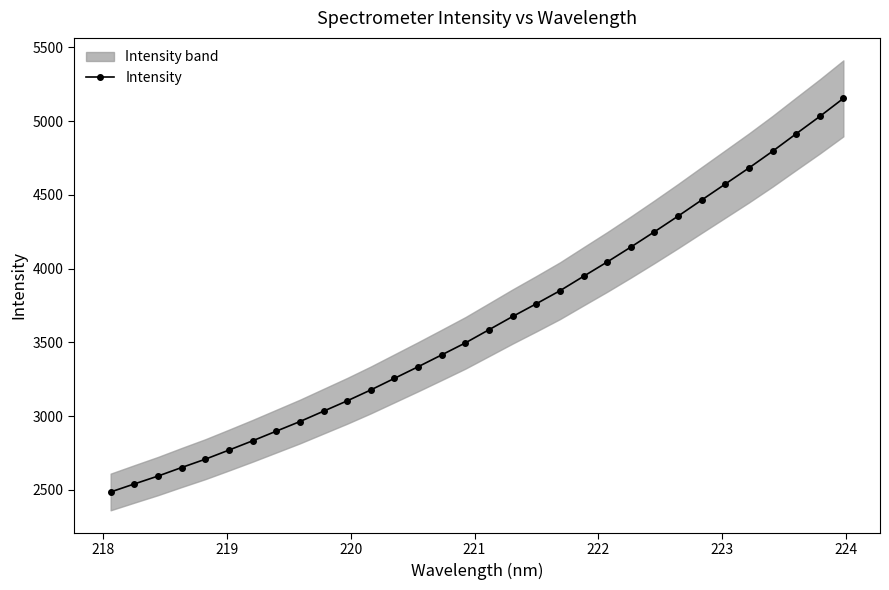

Is this an area chart (filled region under the line)?

No